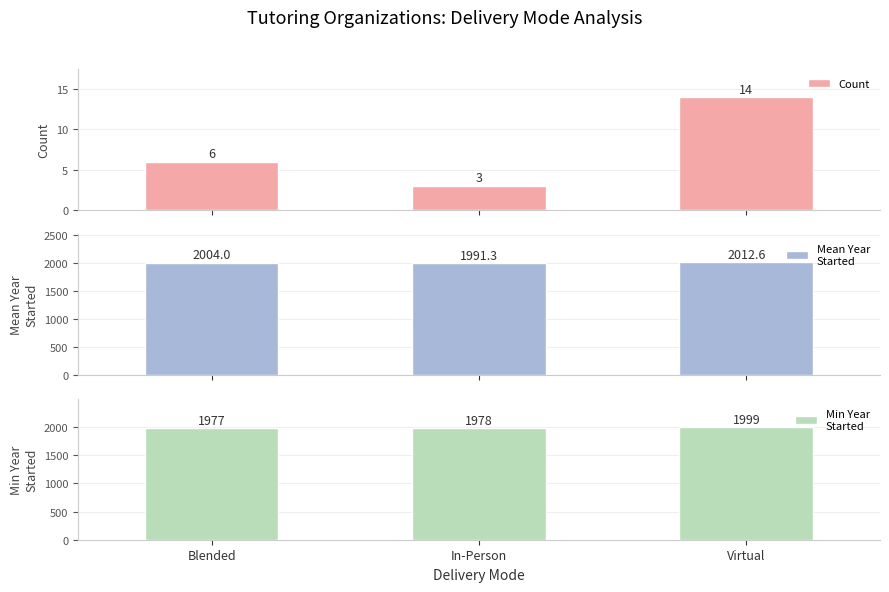

What are all the series names shown in the legend?

Count, Mean Year
Started, Min Year
Started